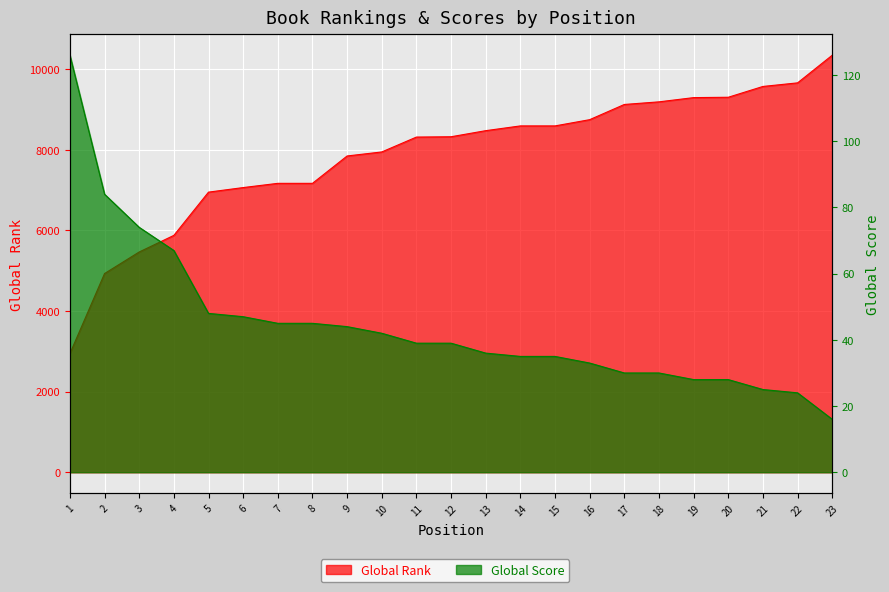

Reading left to right, extract all data points from this chart.

Global Rank: 1=2946	2=4931	3=5466	4=5878	5=6951	6=7064	7=7169	8=7169	9=7848	10=7948	11=8317	12=8325	13=8476	14=8594	15=8594	16=8749	17=9126	18=9191	19=9296	20=9305	21=9573	22=9662	23=10348
Global Score: 1=126	2=84	3=74	4=67	5=48	6=47	7=45	8=45	9=44	10=42	11=39	12=39	13=36	14=35	15=35	16=33	17=30	18=30	19=28	20=28	21=25	22=24	23=16